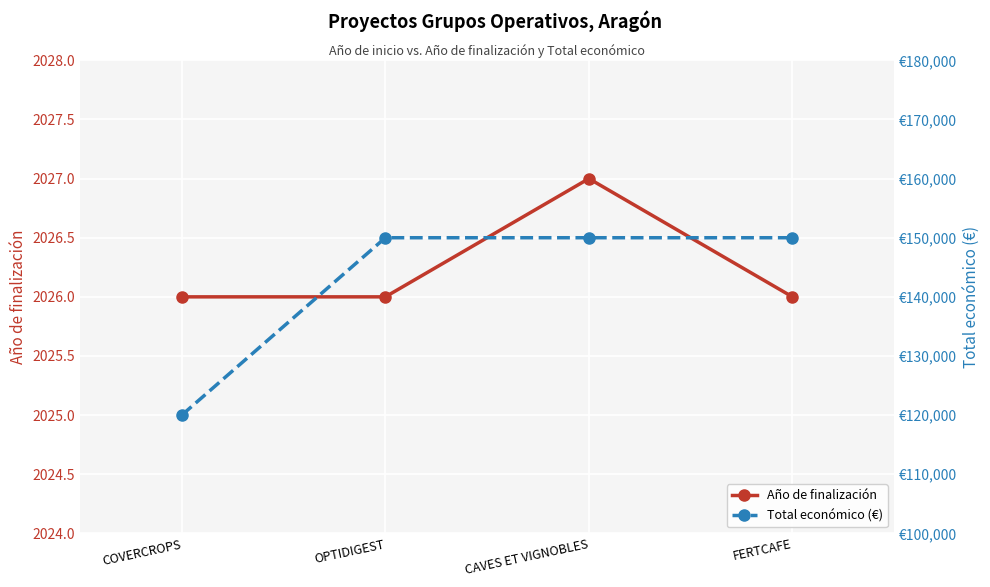

True or false: Total económico (€) and Año de finalización cross at least once.

False